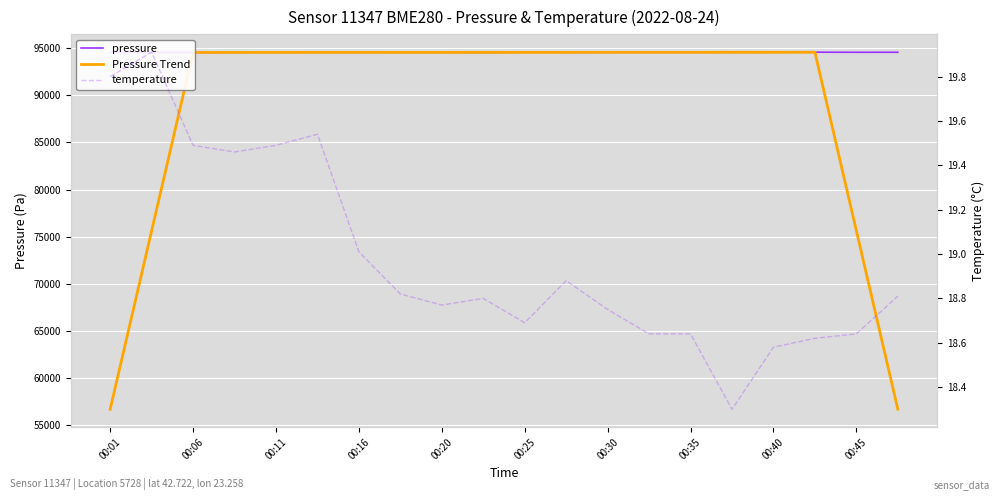

What is the sum of all temperature values?

379.6